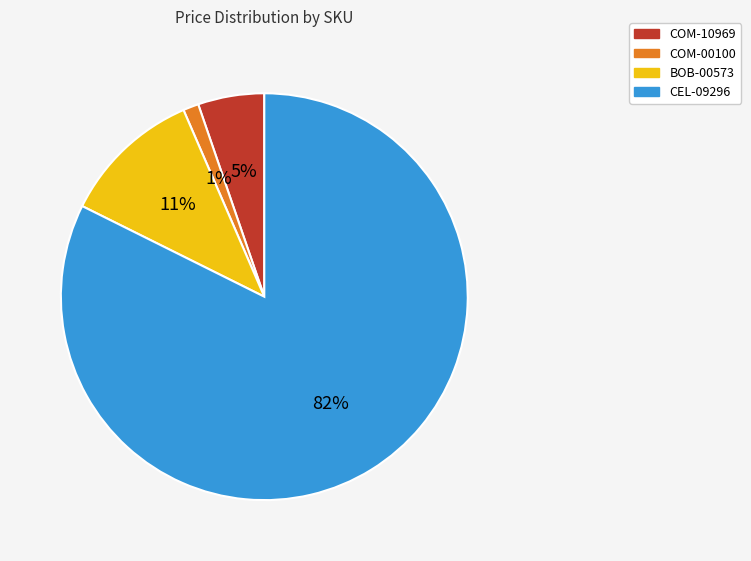

Between COM-10969 and COM-00100, which is larger?

COM-10969